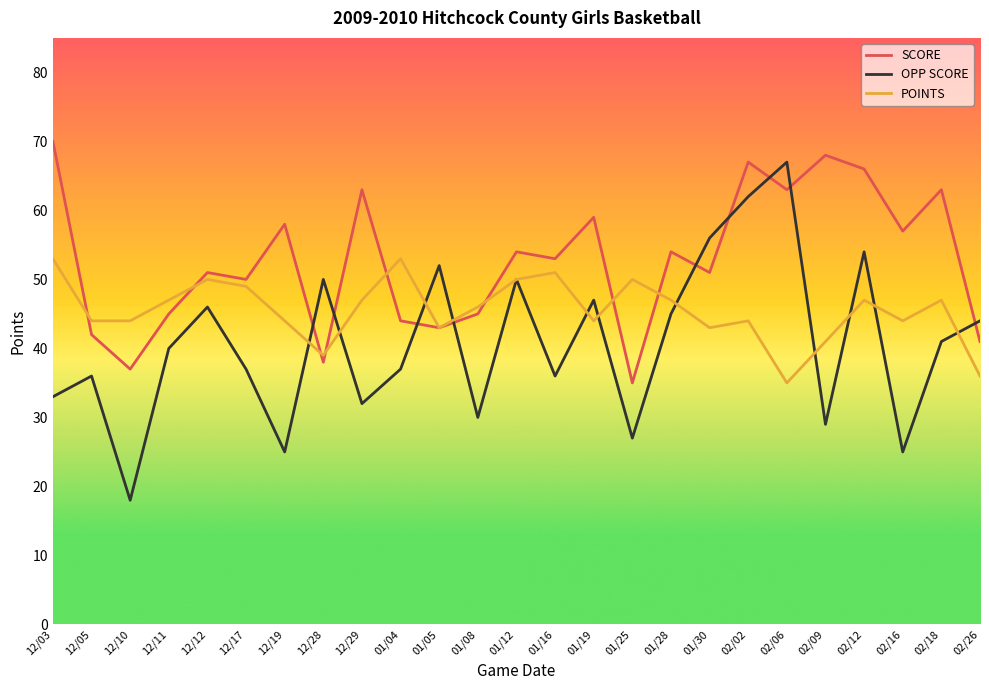

What is the approximate value of POINTS at 12/05?

44